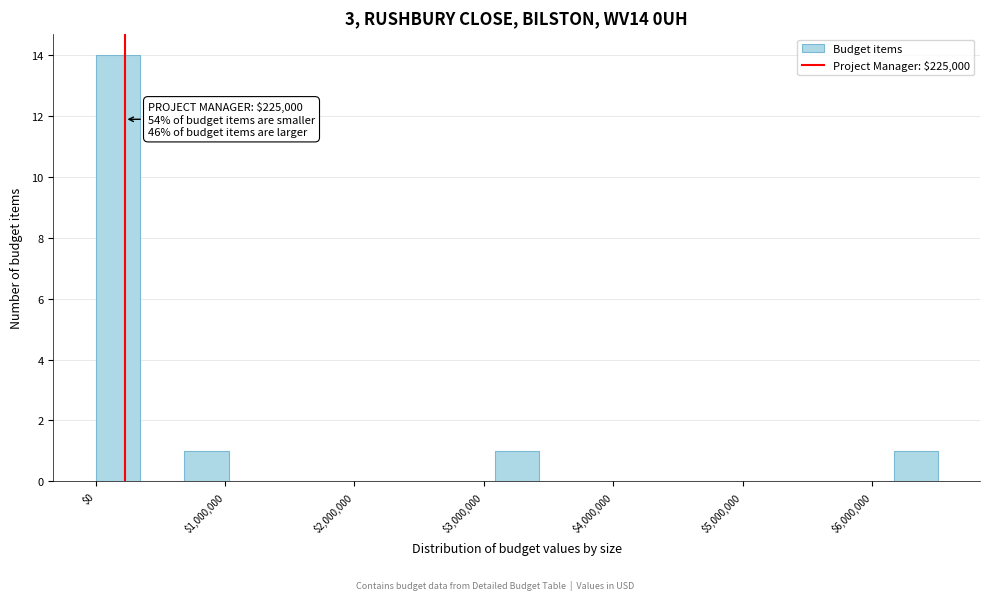

Read against the x-axis, roughly where is the centre of the tallest bar?

200000